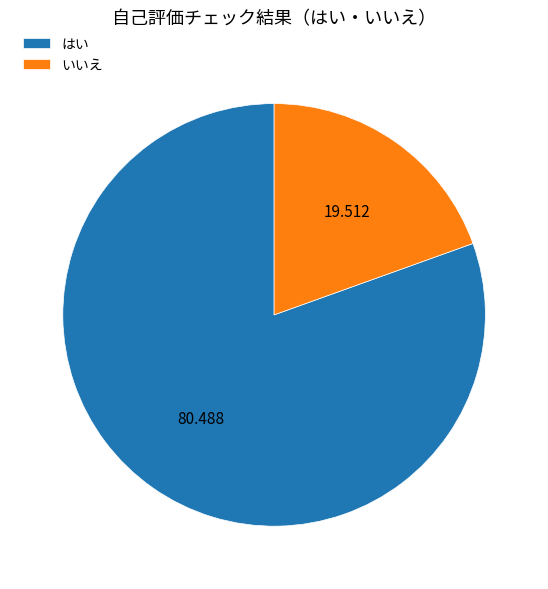

Which has a higher value, いいえ or はい?

はい